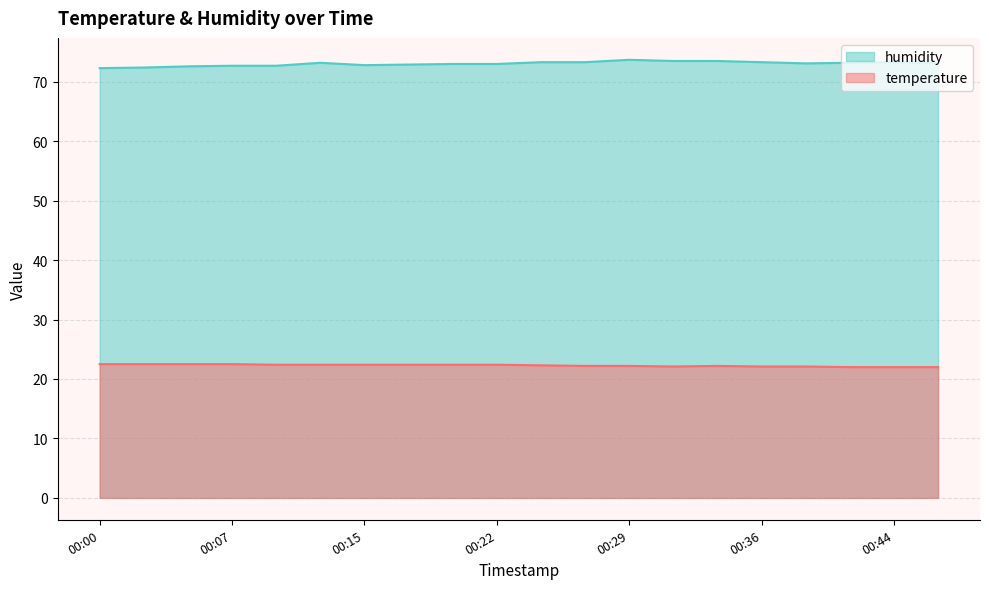

Between 00:24 and 00:39, which is larger?

00:24